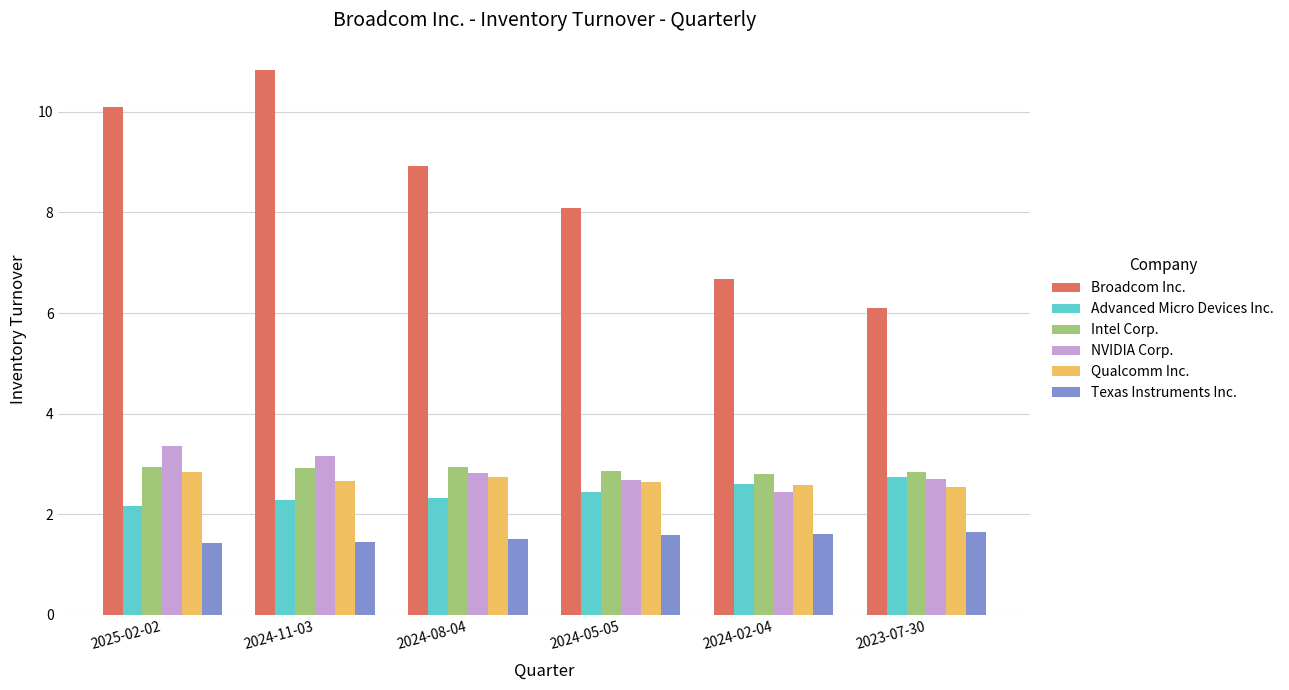

Is it true that Broadcom Inc. equals 1.4 at 2024-02-04?

False